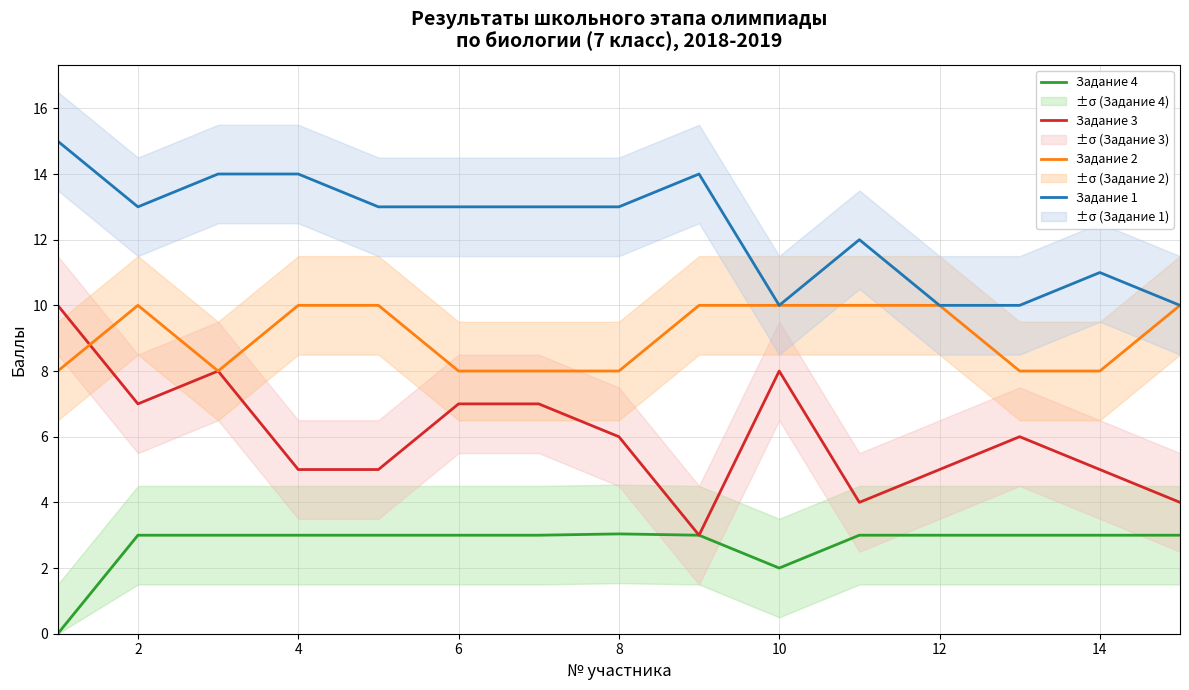

True or false: Задание 1 and Задание 2 intersect in this chart.

False